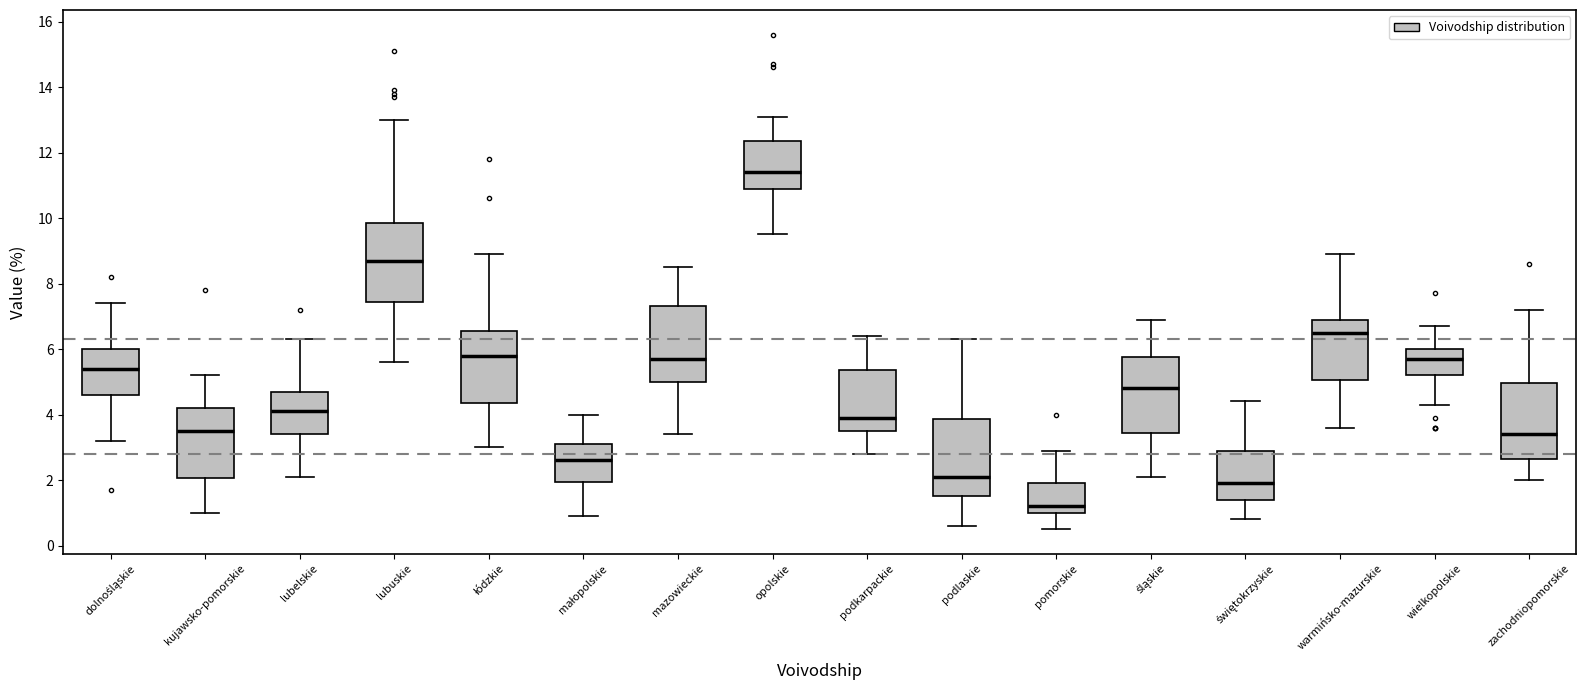

Which box's median line is the lowest?

pomorskie